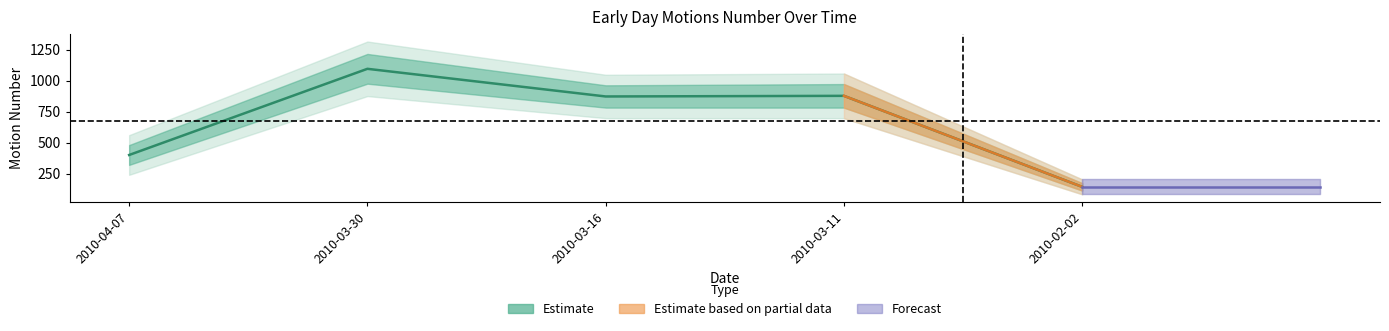

What is the sum of the values at 2010-03-30 and 2010-02-02?

1238